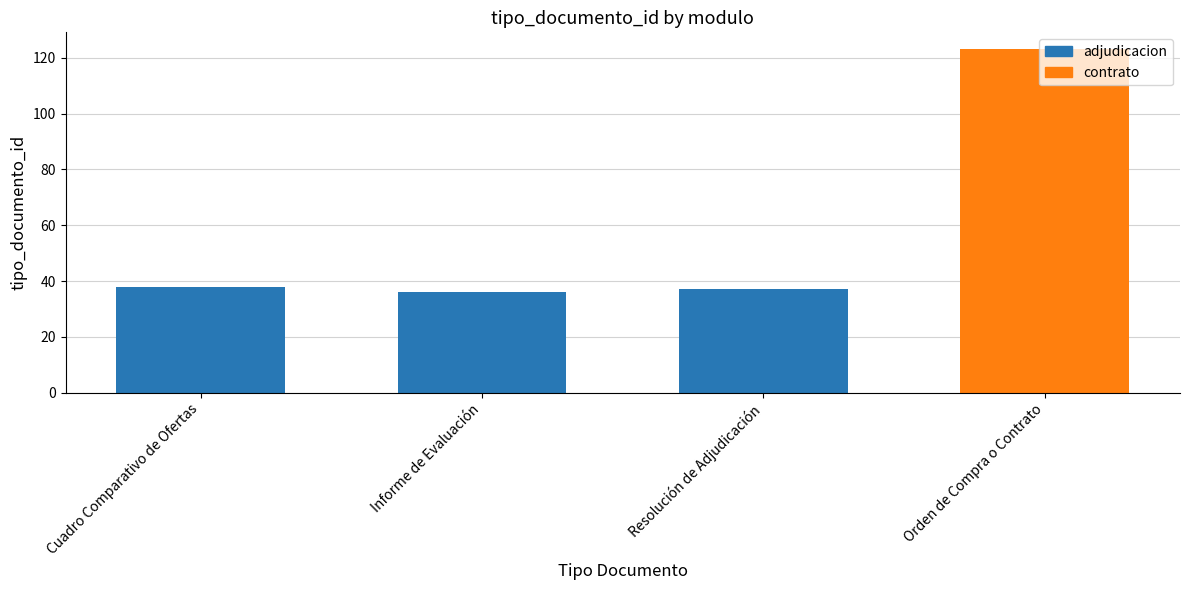

What is the sum of the values at Resolución de Adjudicación and Orden de Compra o Contrato?

160